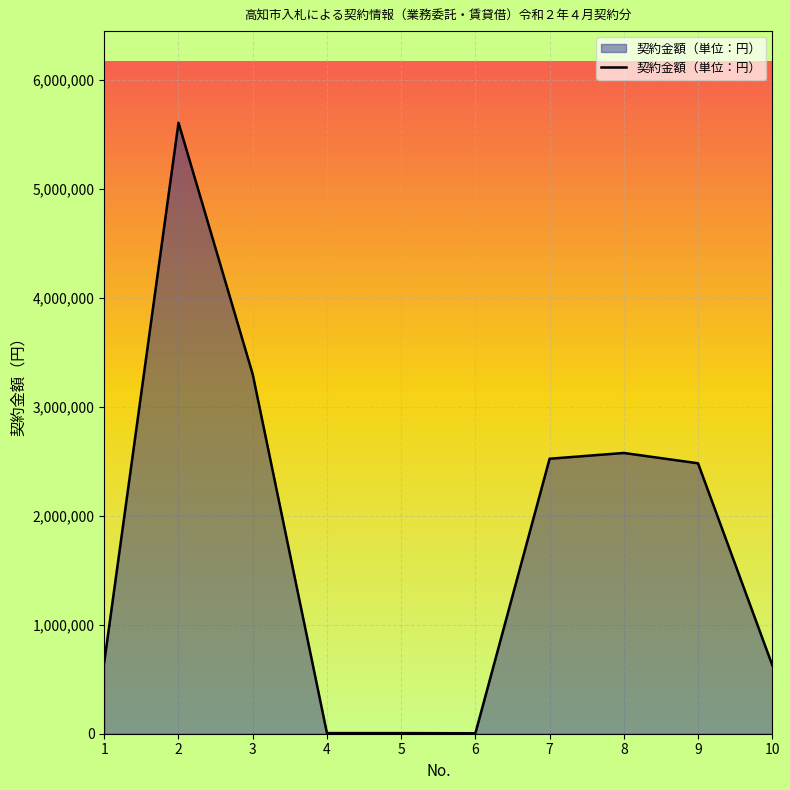

What is the approximate value at 7?

2525000